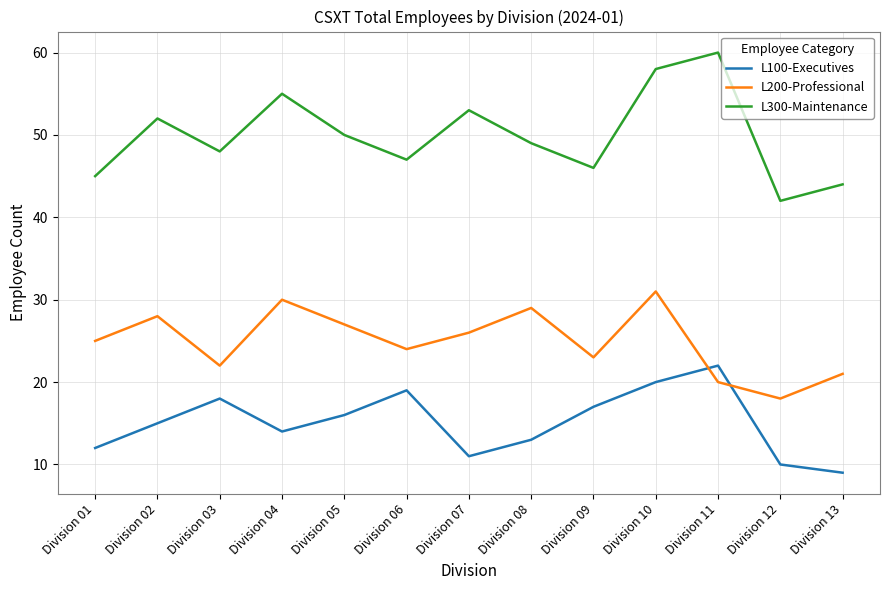

How many interior local peaks does the L100-Executives series have?

3